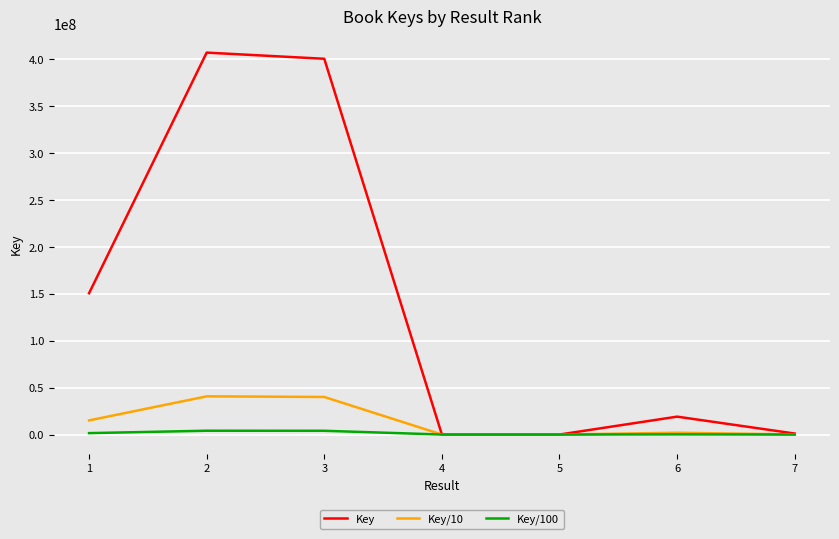

What is the average value of the Key/100 series?

1398365.8